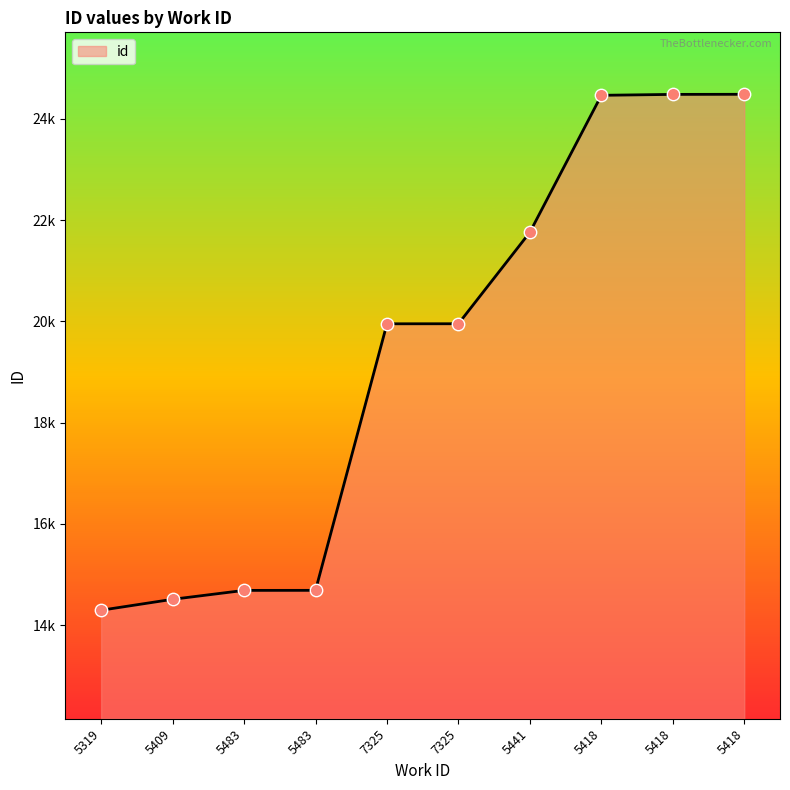

Does the chart have visible grid lines?

No